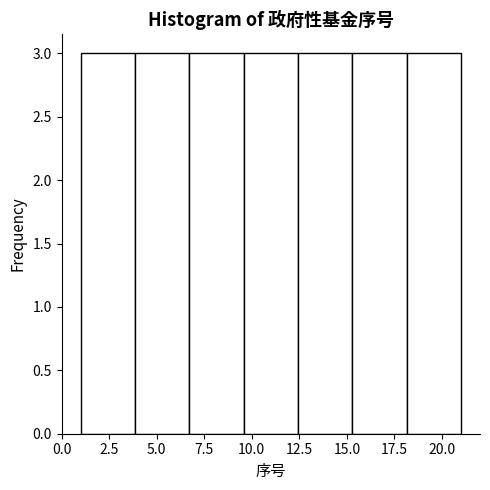

Reading left to right, transcribe this chart: for each bar, give the range it covers on the x-axis and its height. Neither the bar edges nor the heights are printed on the chart, so give them approximately, as read against the axes.

1.0 to 4.0: 3
4.0 to 6.5: 3
6.5 to 9.5: 3
9.5 to 12.5: 3
12.5 to 15.5: 3
15.5 to 18.0: 3
18.0 to 21.0: 3